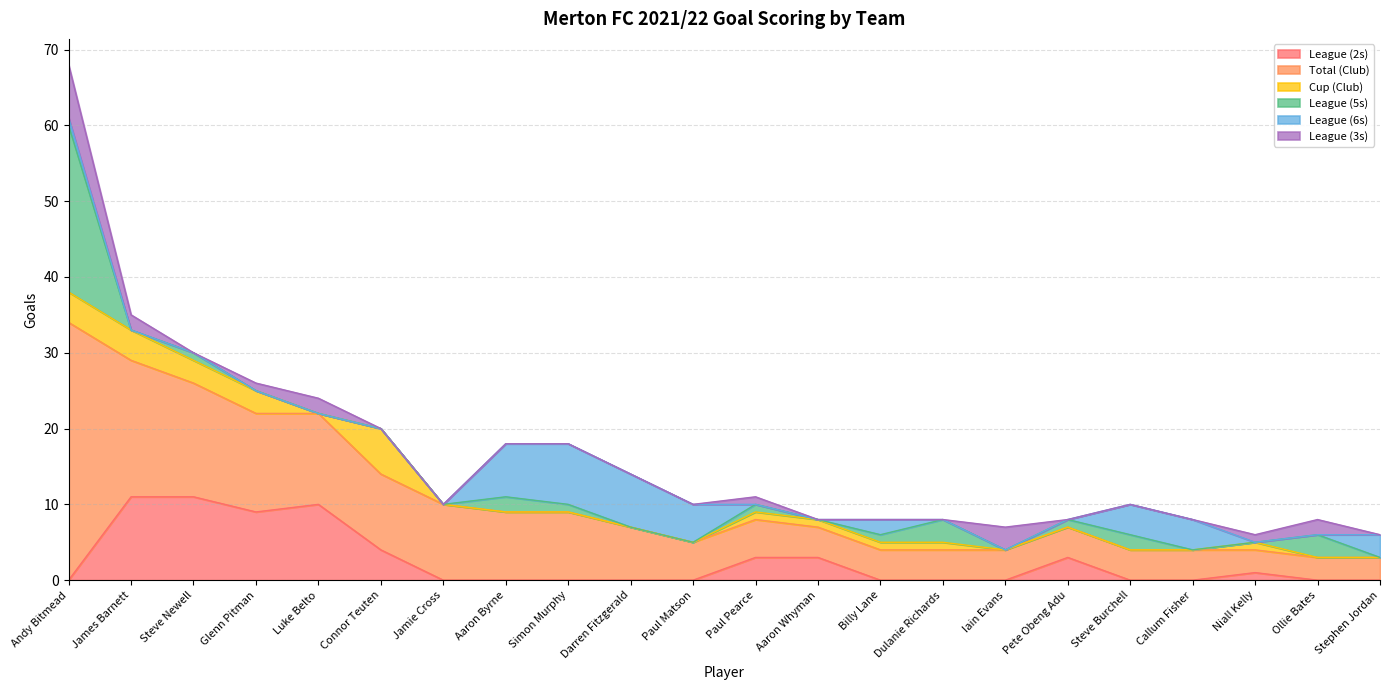

Reading left to right, extract all data points from this chart.

League (2s): Andy Bitmead=0	James Barnett=11	Steve Newell=11	Glenn Pitman=9	Luke Belto=10	Connor Teuten=4	Jamie Cross=0	Aaron Byrne=0	Simon Murphy=0	Darren Fitzgerald=0	Paul Matson=0	Paul Pearce=3	Aaron Whyman=3	Billy Lane=0	Dulanie Richards=0	Iain Evans=0	Pete Obeng Adu=3	Steve Burchell=0	Callum Fisher=0	Niall Kelly=1	Ollie Bates=0	Stephen Jordan=0
Total (Club): Andy Bitmead=34	James Barnett=18	Steve Newell=15	Glenn Pitman=13	Luke Belto=12	Connor Teuten=10	Jamie Cross=10	Aaron Byrne=9	Simon Murphy=9	Darren Fitzgerald=7	Paul Matson=5	Paul Pearce=5	Aaron Whyman=4	Billy Lane=4	Dulanie Richards=4	Iain Evans=4	Pete Obeng Adu=4	Steve Burchell=4	Callum Fisher=4	Niall Kelly=3	Ollie Bates=3	Stephen Jordan=3
Cup (Club): Andy Bitmead=4	James Barnett=4	Steve Newell=3	Glenn Pitman=3	Luke Belto=0	Connor Teuten=6	Jamie Cross=0	Aaron Byrne=0	Simon Murphy=0	Darren Fitzgerald=0	Paul Matson=0	Paul Pearce=1	Aaron Whyman=1	Billy Lane=1	Dulanie Richards=1	Iain Evans=0	Pete Obeng Adu=0	Steve Burchell=0	Callum Fisher=0	Niall Kelly=1	Ollie Bates=0	Stephen Jordan=0
League (5s): Andy Bitmead=22	James Barnett=0	Steve Newell=1	Glenn Pitman=0	Luke Belto=0	Connor Teuten=0	Jamie Cross=0	Aaron Byrne=2	Simon Murphy=1	Darren Fitzgerald=0	Paul Matson=0	Paul Pearce=1	Aaron Whyman=0	Billy Lane=1	Dulanie Richards=3	Iain Evans=0	Pete Obeng Adu=1	Steve Burchell=2	Callum Fisher=0	Niall Kelly=0	Ollie Bates=3	Stephen Jordan=0
League (6s): Andy Bitmead=1	James Barnett=0	Steve Newell=0	Glenn Pitman=0	Luke Belto=0	Connor Teuten=0	Jamie Cross=0	Aaron Byrne=7	Simon Murphy=8	Darren Fitzgerald=7	Paul Matson=5	Paul Pearce=0	Aaron Whyman=0	Billy Lane=2	Dulanie Richards=0	Iain Evans=0	Pete Obeng Adu=0	Steve Burchell=4	Callum Fisher=4	Niall Kelly=0	Ollie Bates=0	Stephen Jordan=3
League (3s): Andy Bitmead=7	James Barnett=2	Steve Newell=0	Glenn Pitman=1	Luke Belto=2	Connor Teuten=0	Jamie Cross=0	Aaron Byrne=0	Simon Murphy=0	Darren Fitzgerald=0	Paul Matson=0	Paul Pearce=1	Aaron Whyman=0	Billy Lane=0	Dulanie Richards=0	Iain Evans=3	Pete Obeng Adu=0	Steve Burchell=0	Callum Fisher=0	Niall Kelly=1	Ollie Bates=2	Stephen Jordan=0